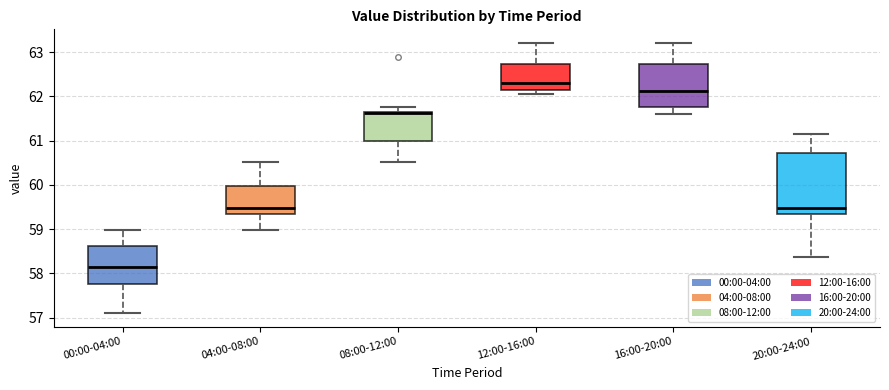

Which box has the highest median line?

12:00-16:00